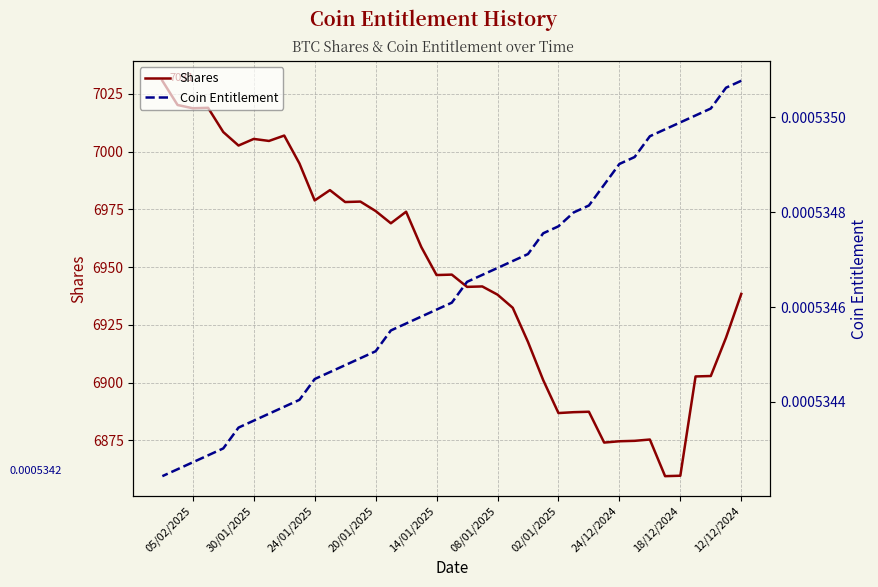

Which series has the largest total across all categories?

Shares